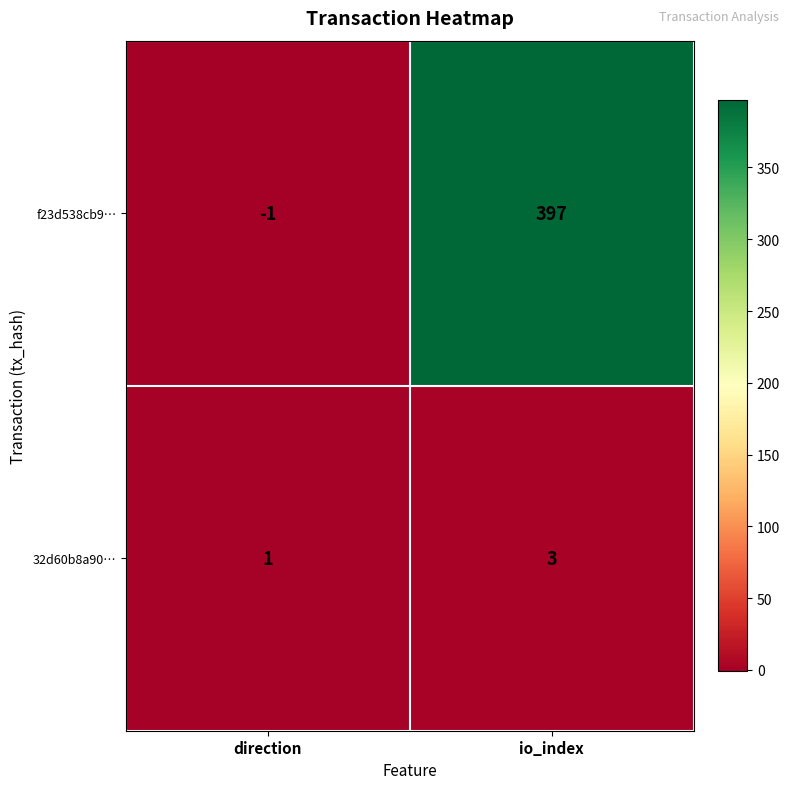

How many data points in 32d60b8a90… are less than 3?

1